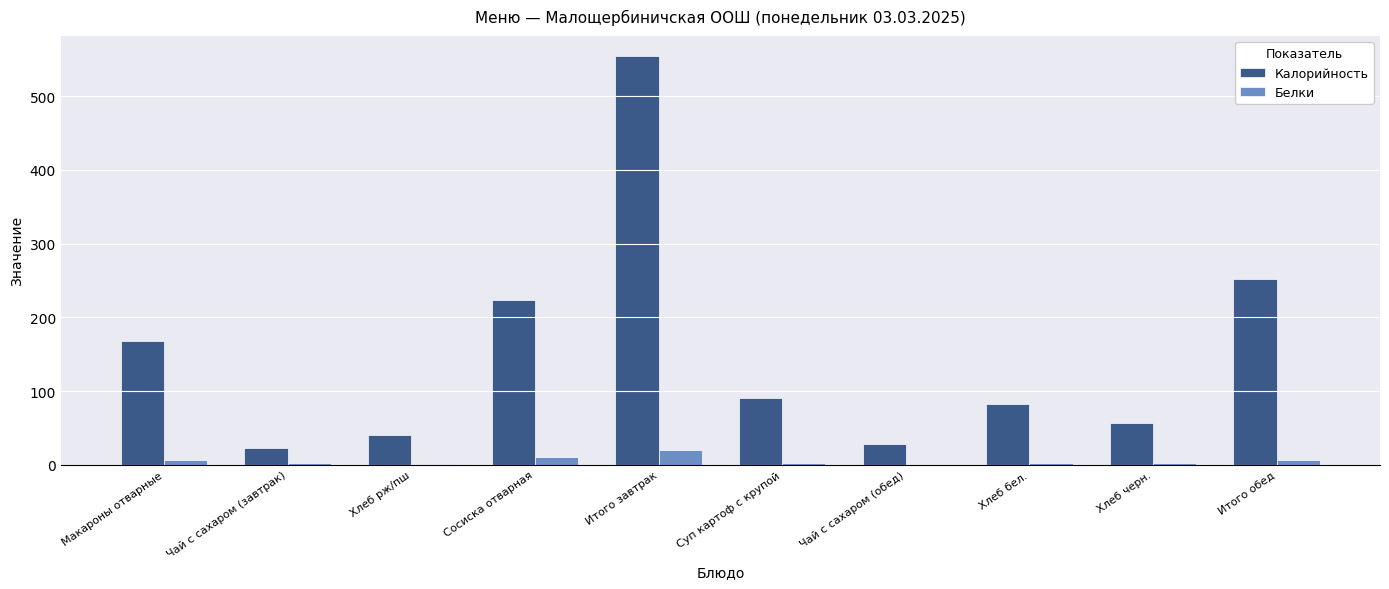

At which category is the sum across all series the highest?

Итого завтрак